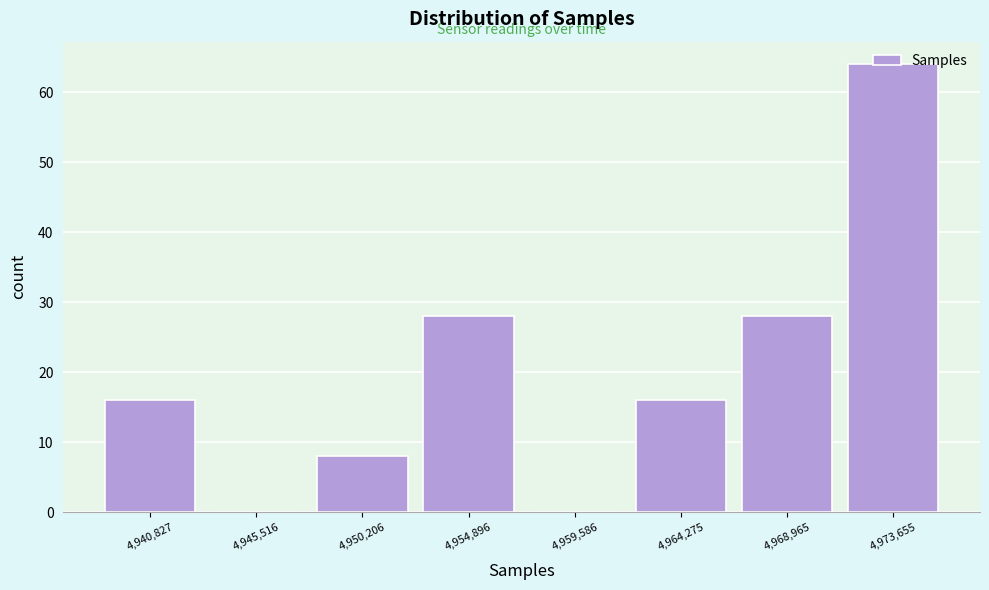

What is the sum of all values?

160